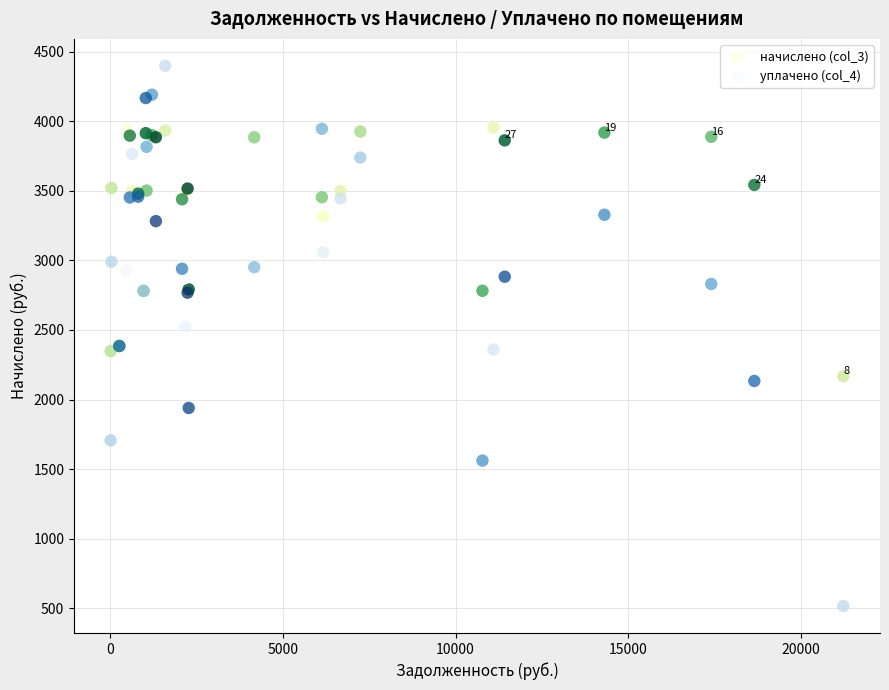

Which series reaches the maximum Y coordinate?

уплачено (col_4)